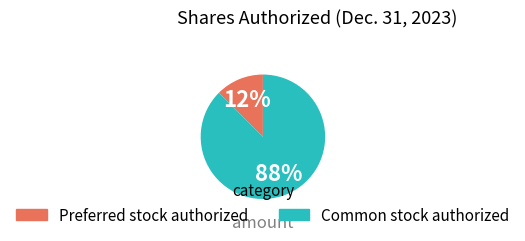

To the nearest percent, what is the average slice percentage?

50%